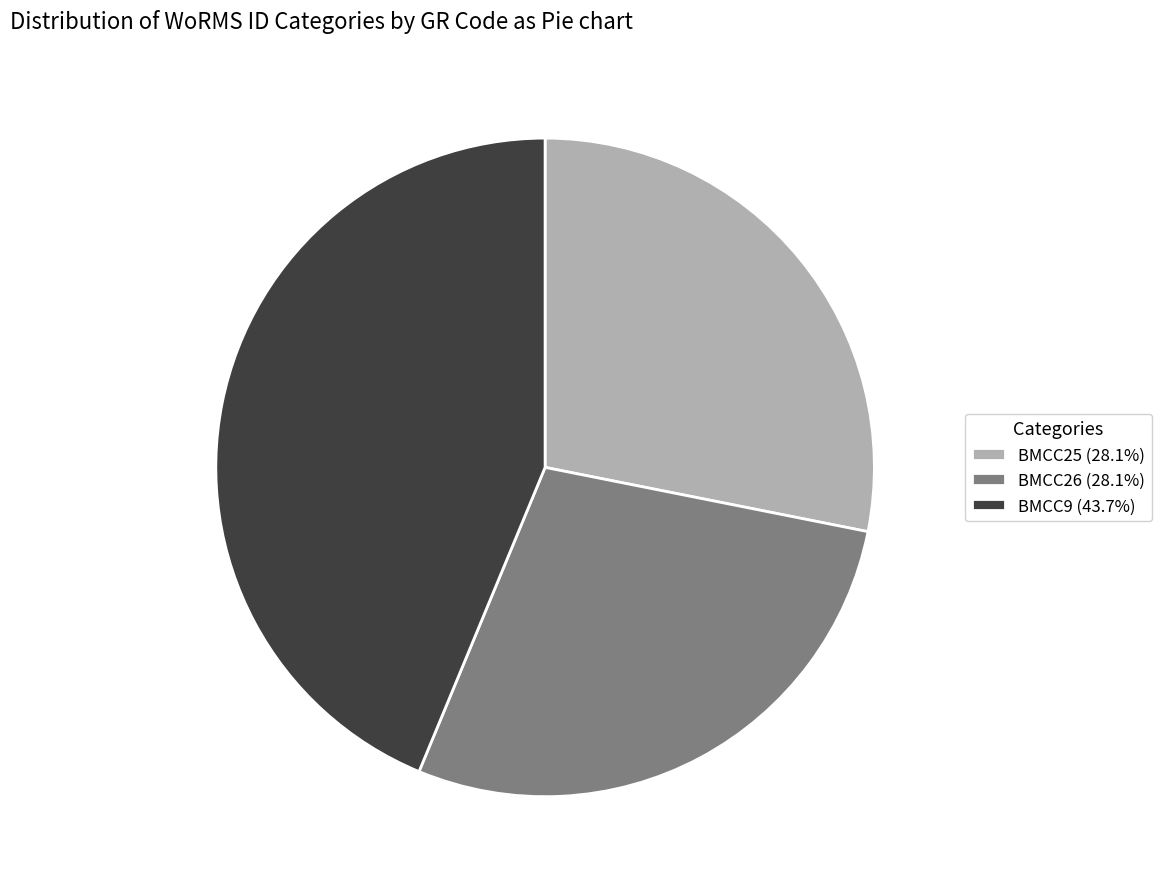

Is it true that BMCC25 is 28% of the pie?

True